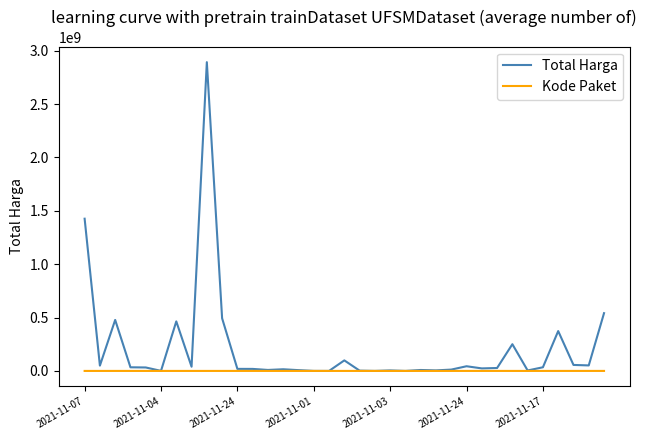

Which series has the largest range (max minus min)?

Total Harga